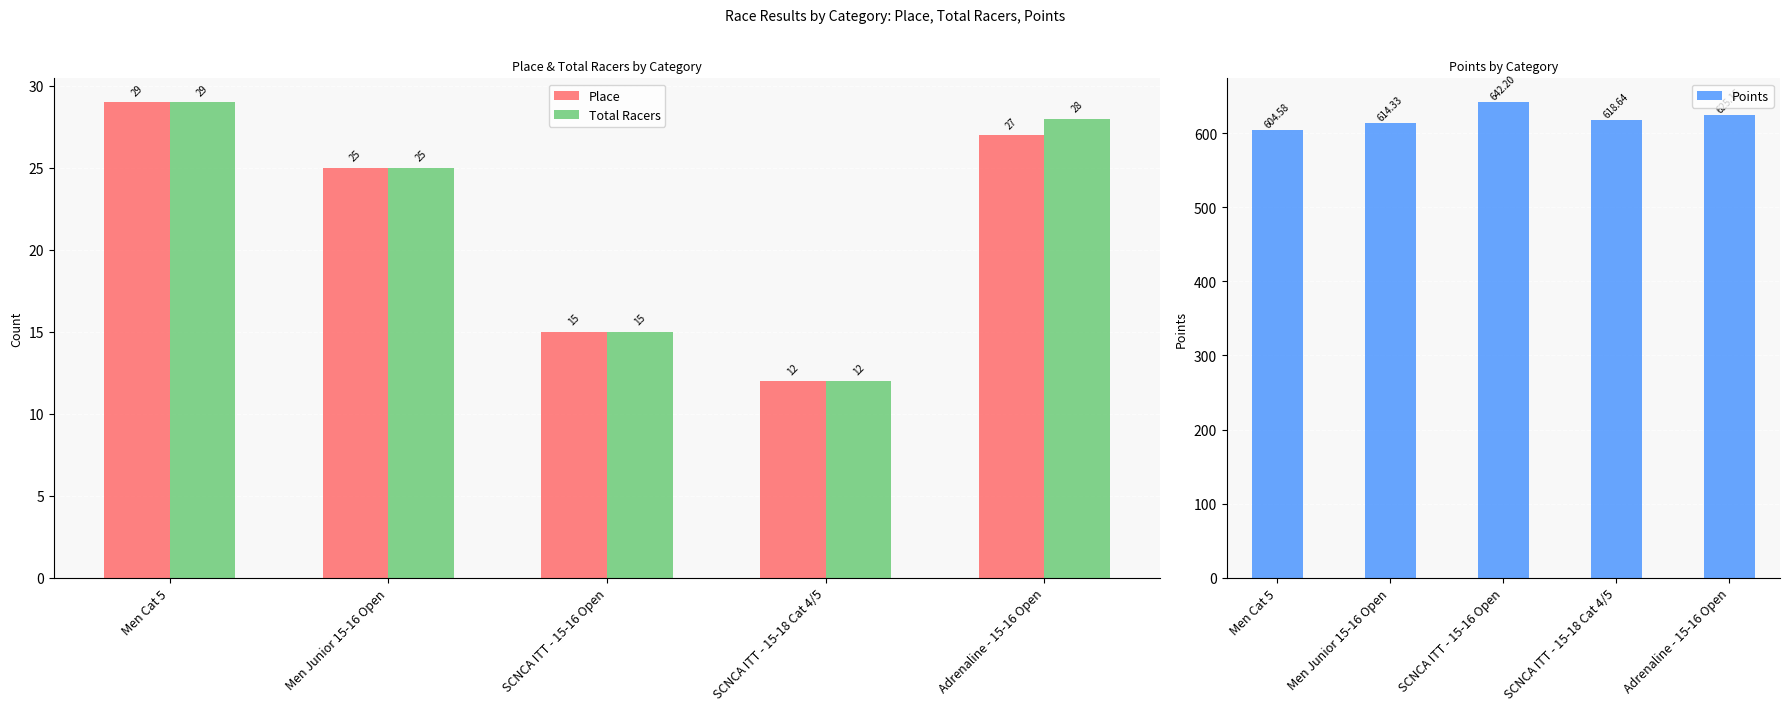

What is the label of the 5th bar from the left?

Adrenaline - 15-16 Open